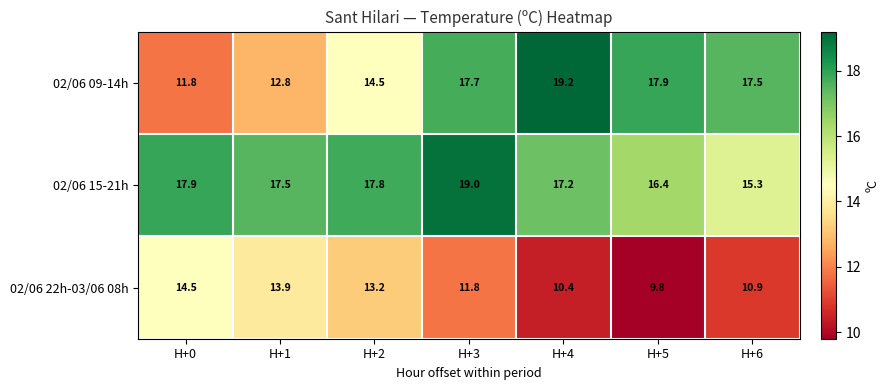

Which series has the largest range (max minus min)?

02/06 09-14h